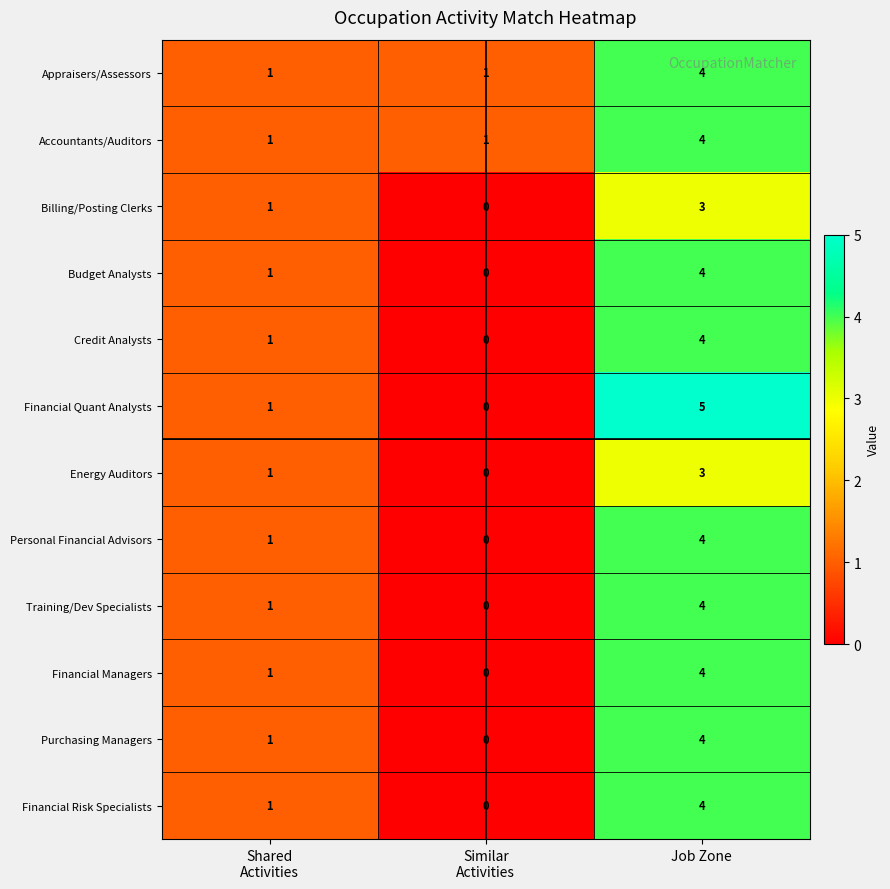

How many data points does each series have?

3